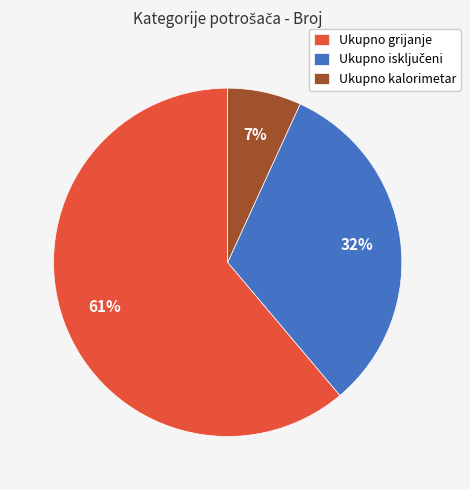

The Ukupno grijanje slice represents 61% of the pie. True or false?

True